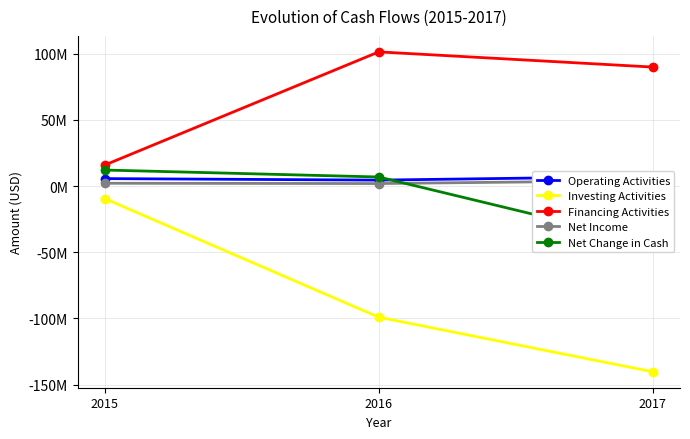

What is the spread (max minus min) of values at 2016?

200584000